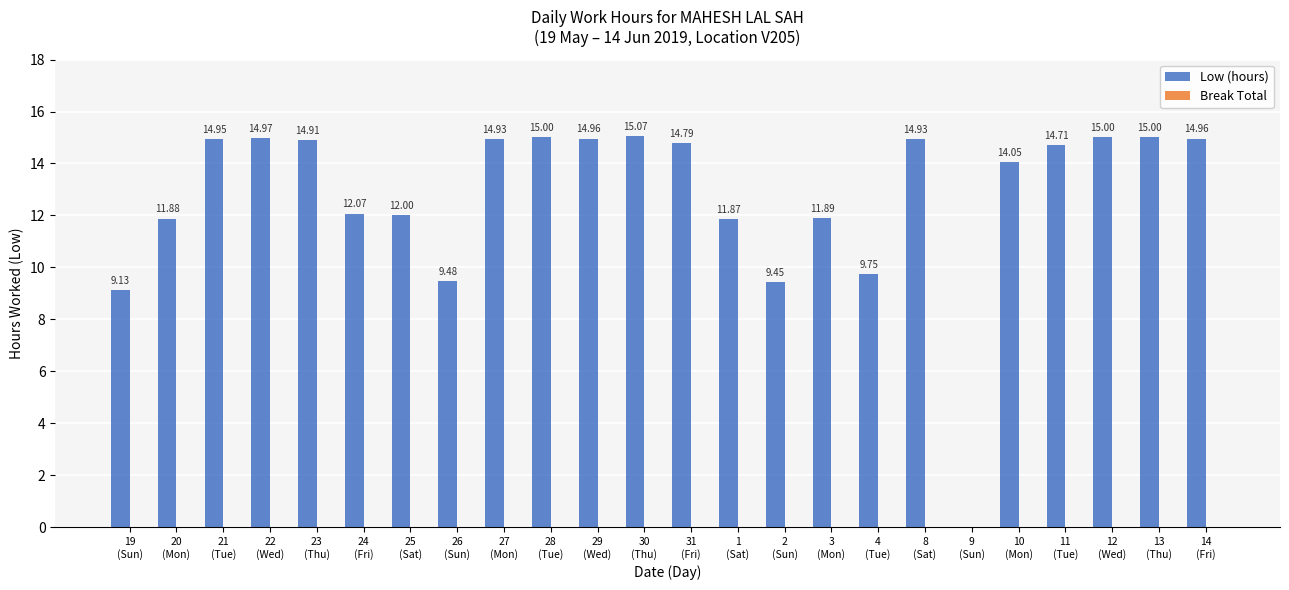

What is the sum of all values?

305.8